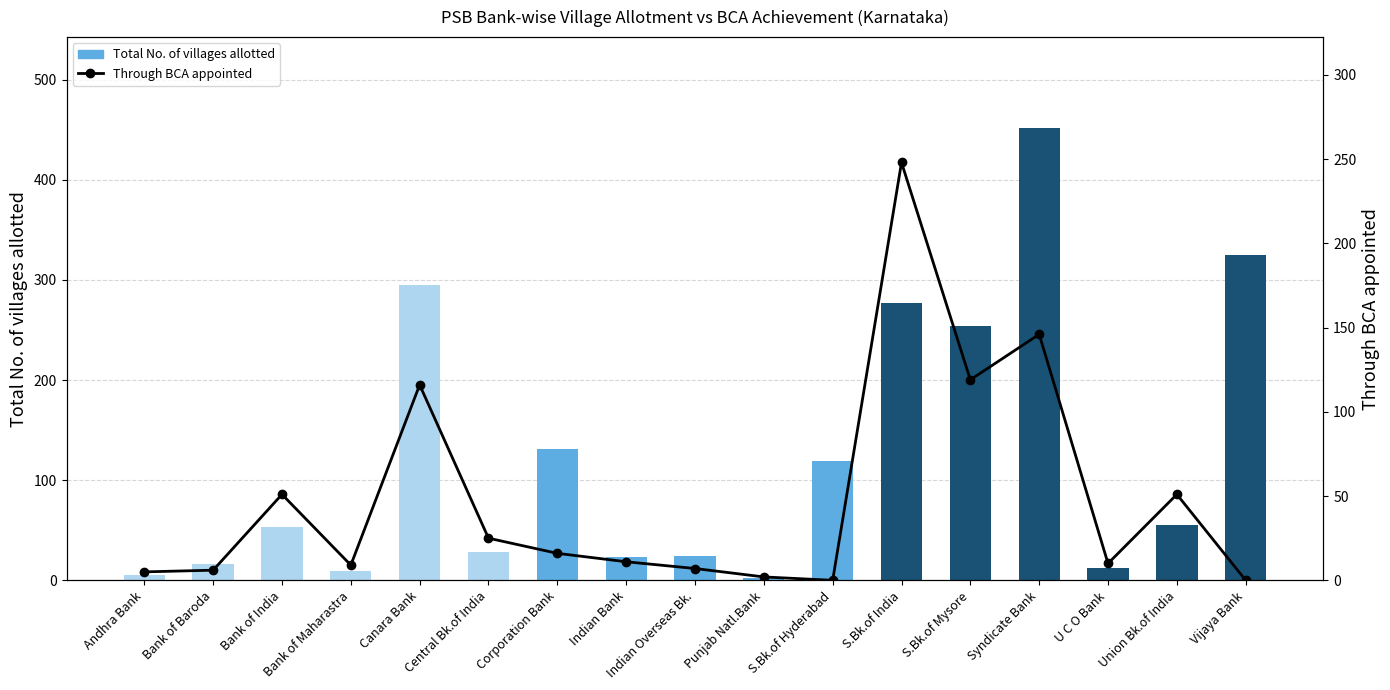

What is the sum of the Total No. of villages allotted values at Vijaya Bank and Punjab Natl.Bank?

327